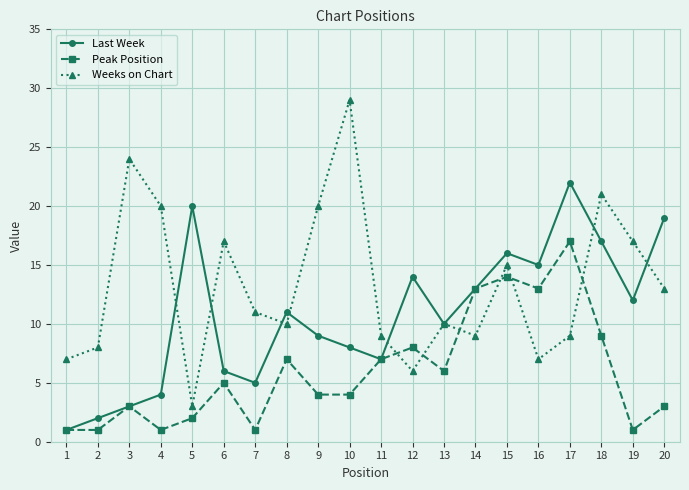

Which series has the widest spread of values?

Weeks on Chart